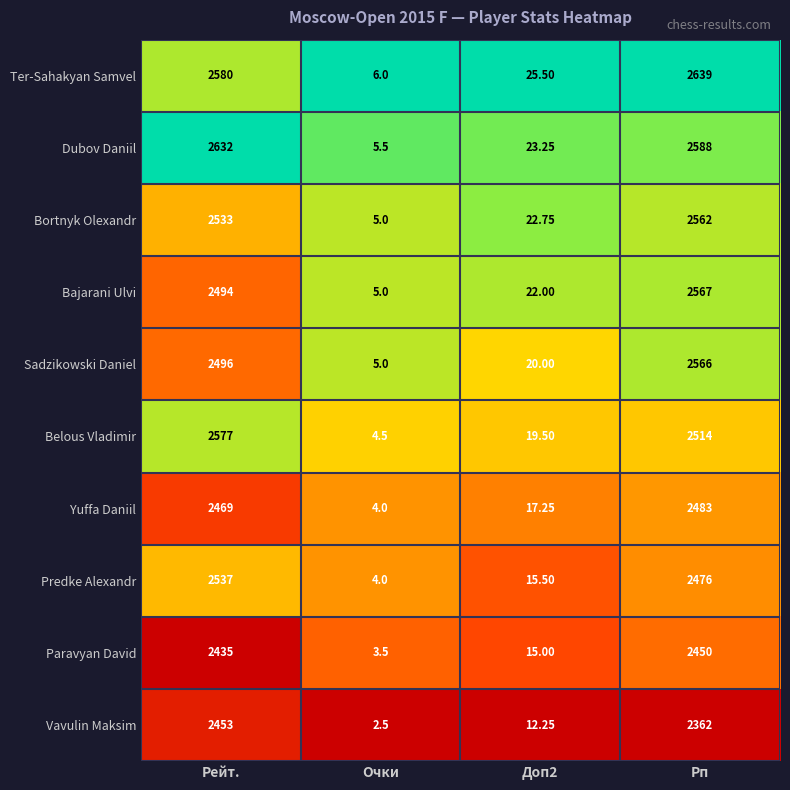

At which label does Dubov Daniil reach its peak?

Рейт.